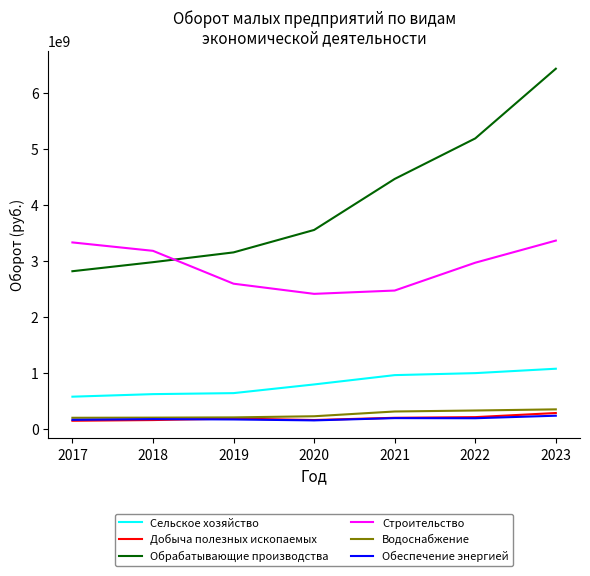

At which category does Строительство reach its first local valley?

2020